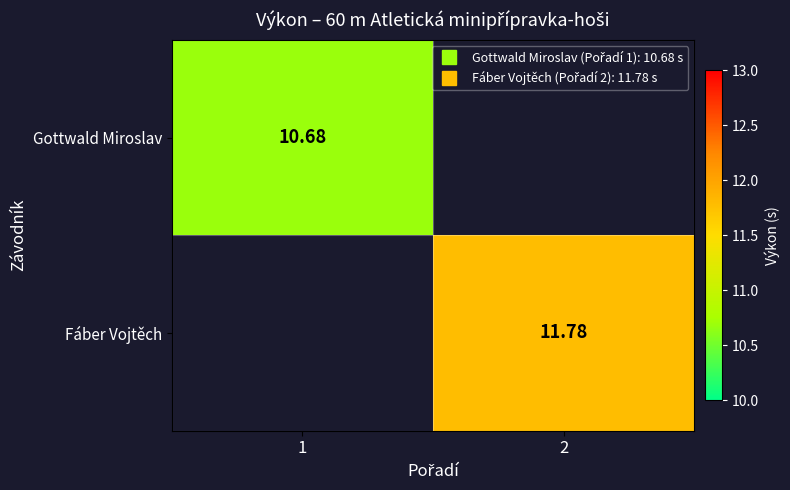

At how many categories does at least one series exceed 11?

1